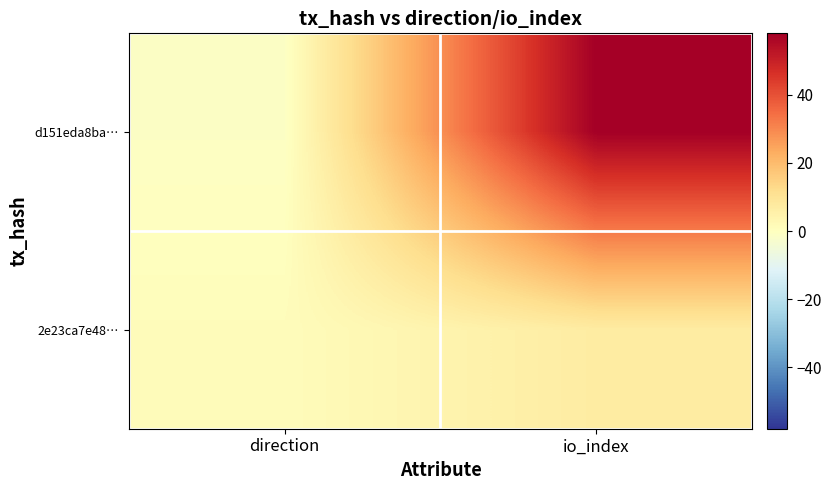

At which category is the sum across all series the highest?

io_index